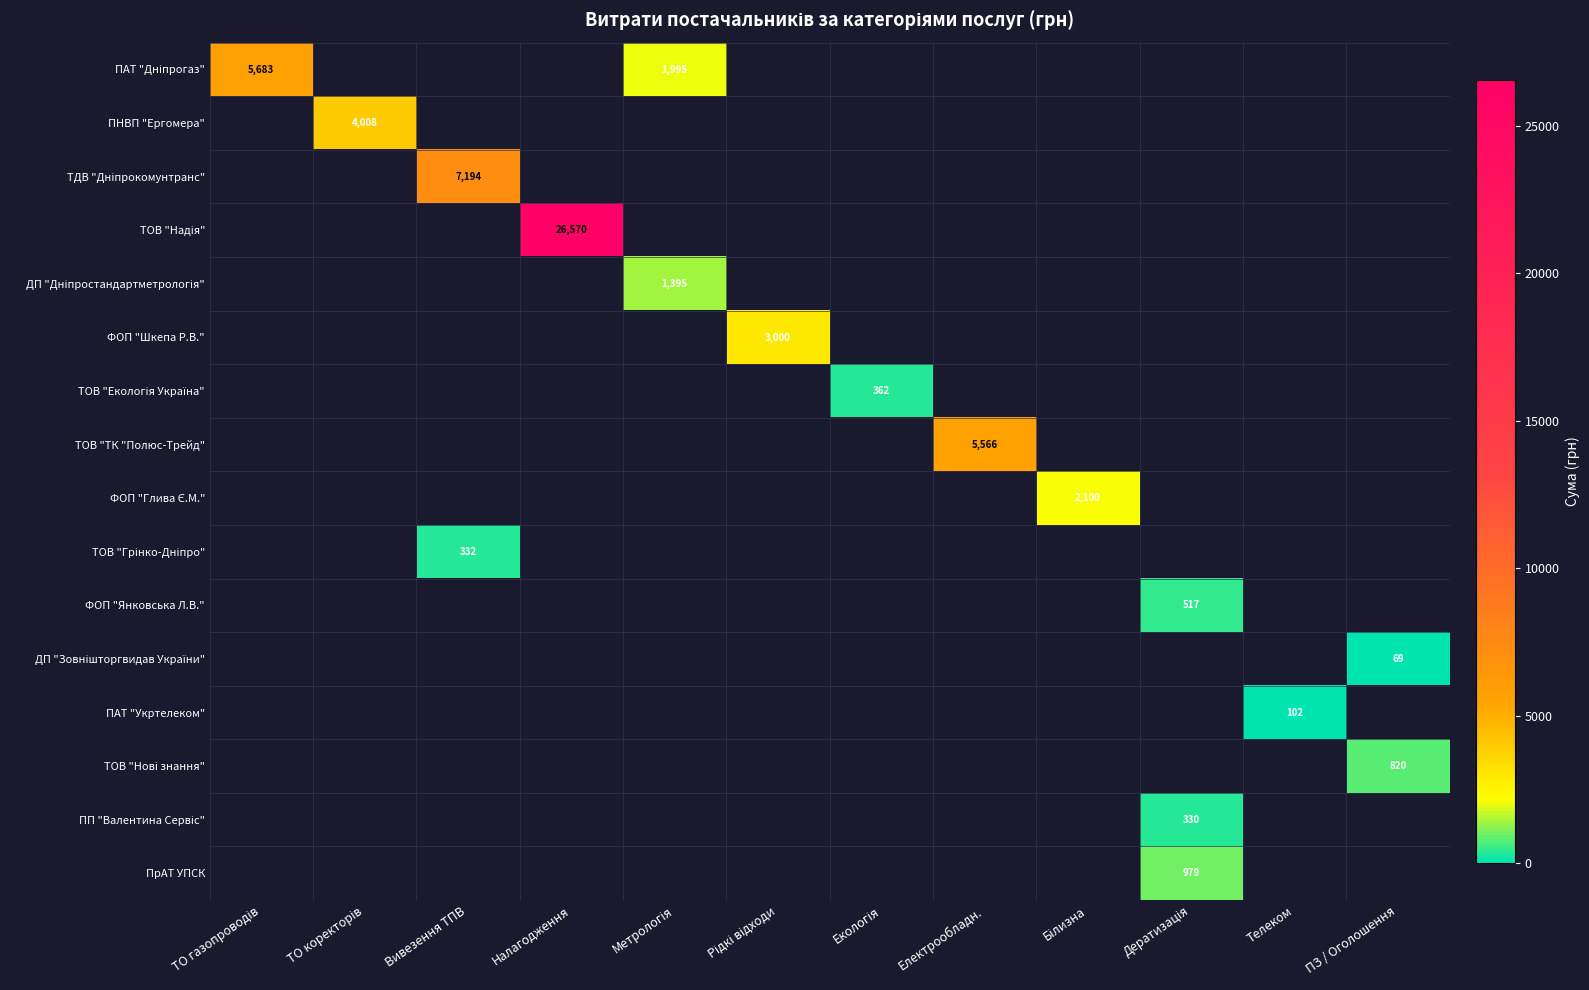

At which label does ФОП "Шкепа Р.В." reach its minimum?

ТО газопроводів